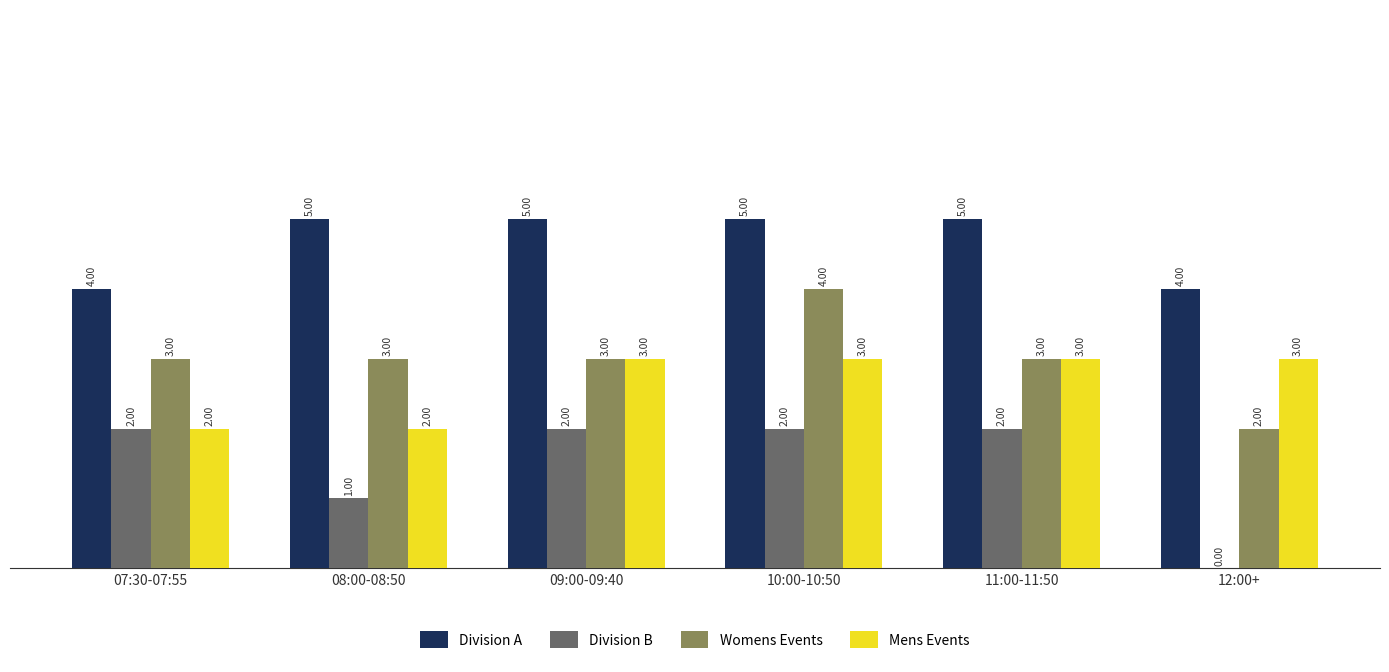

How many groups of bars are there?

6